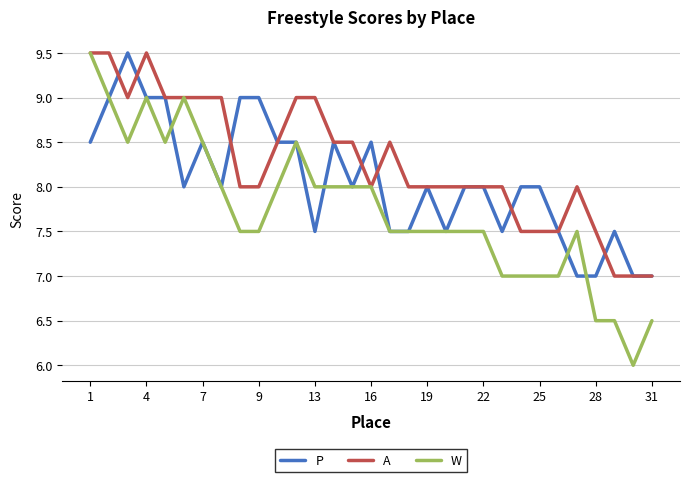

List the series in order of their overall mean, lowest first.

W, P, A